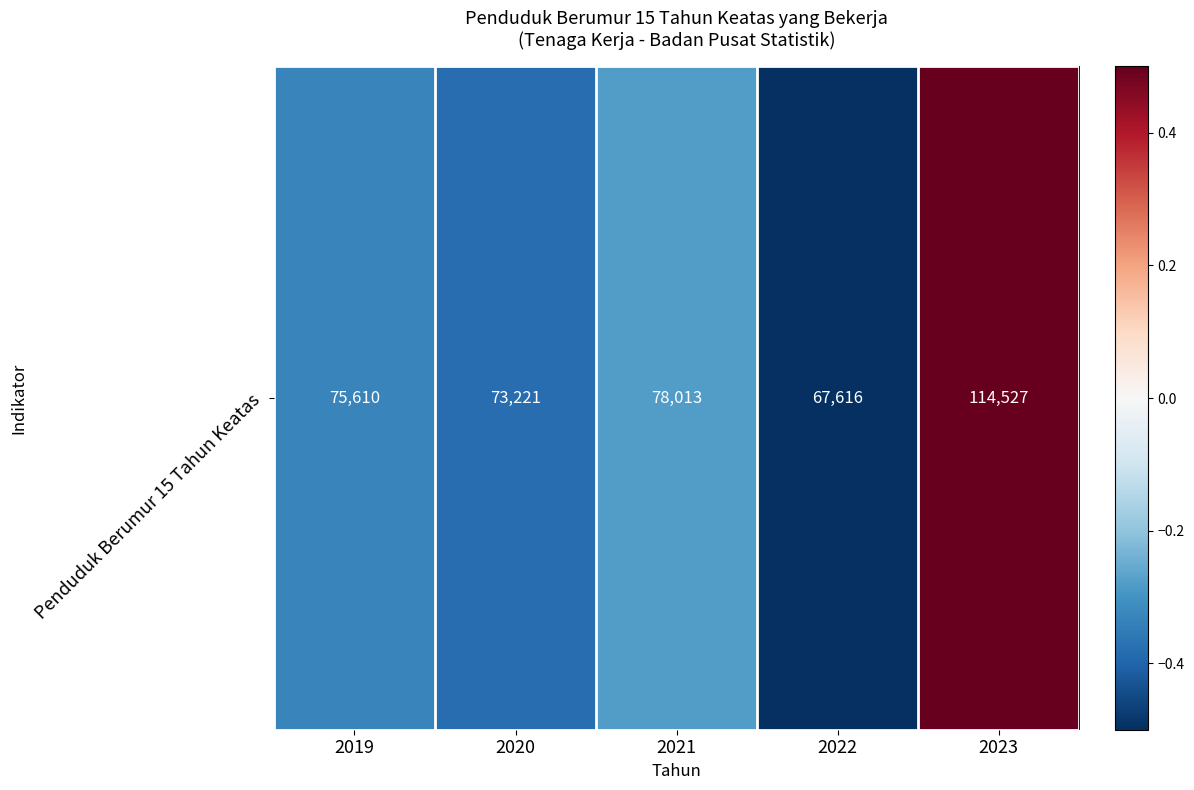

List the labels in order of value, smallest first.

2022, 2020, 2019, 2021, 2023